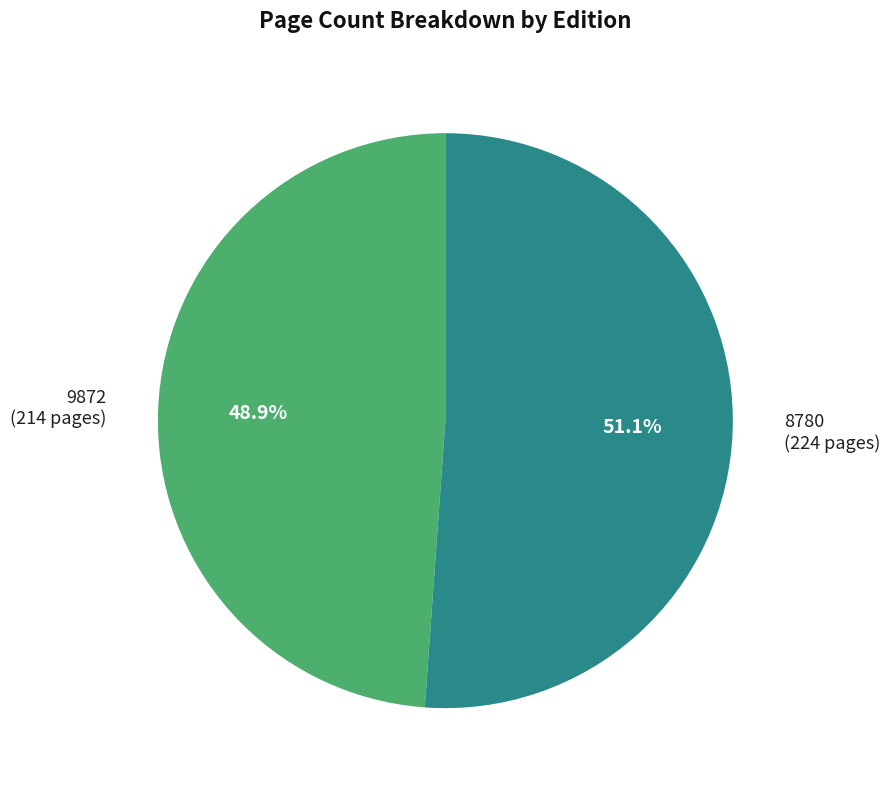

What is the smallest slice in the pie chart?

9872